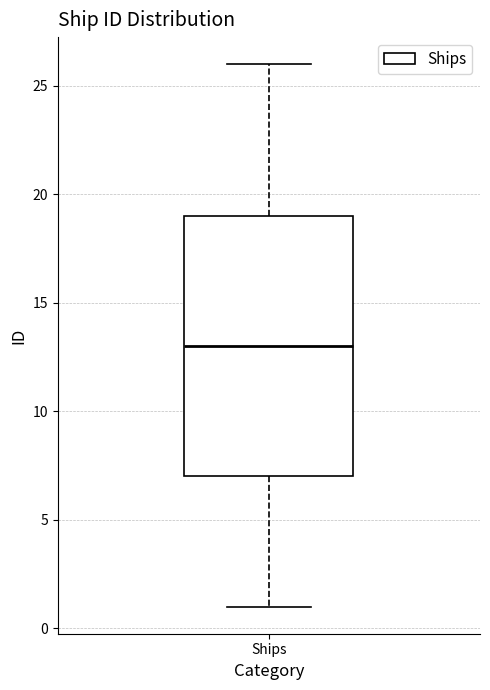

Transcribe this box plot: give where the median line is, the range the box spans, and where the two whiskers end, as read against the y-axis. The values are not printed on the chart, so give them approximately, as read against the axis.

median 13, box 7 to 19, whiskers 1 to 26